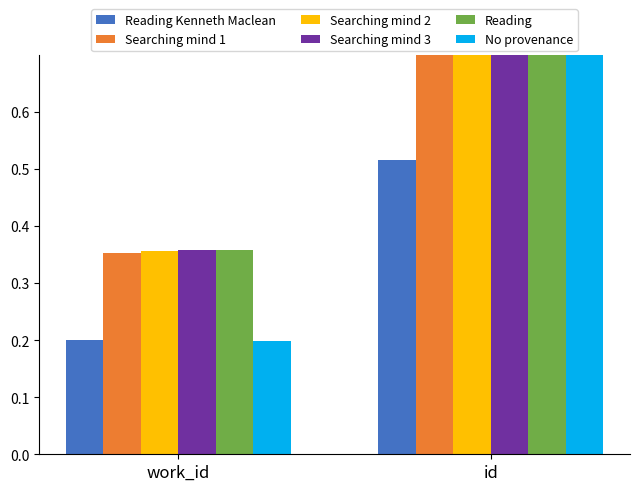

Between work_id and id, which is larger?

id